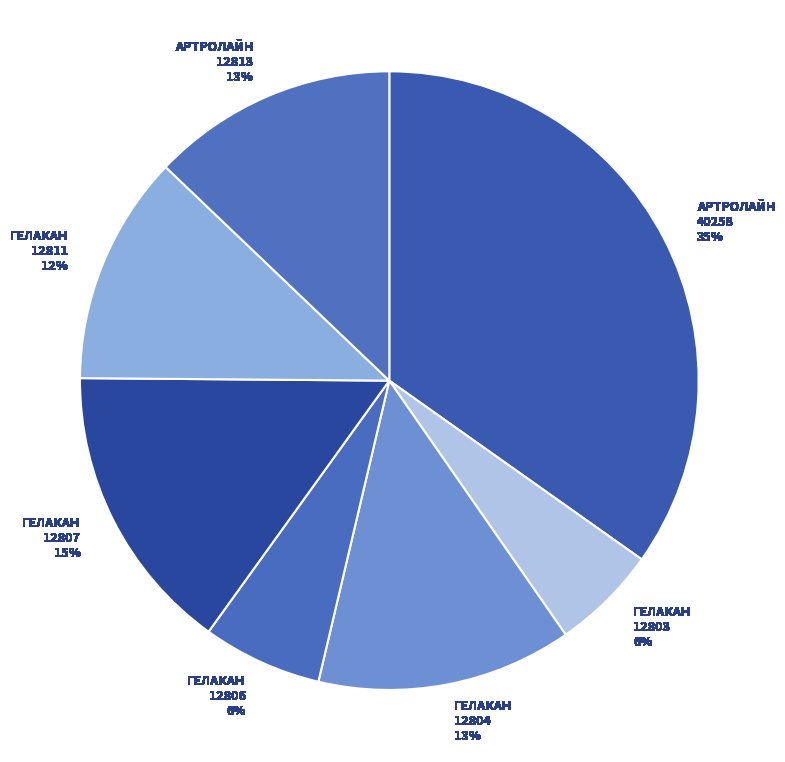

How many segments does this pie chart have?

7